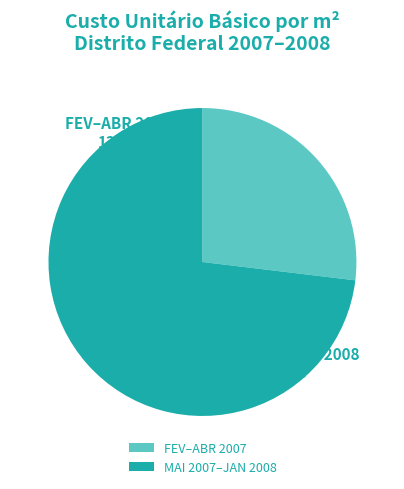

Is the sum of MAI 2007–JAN 2008 and FEV–ABR 2007 greater than half?

Yes